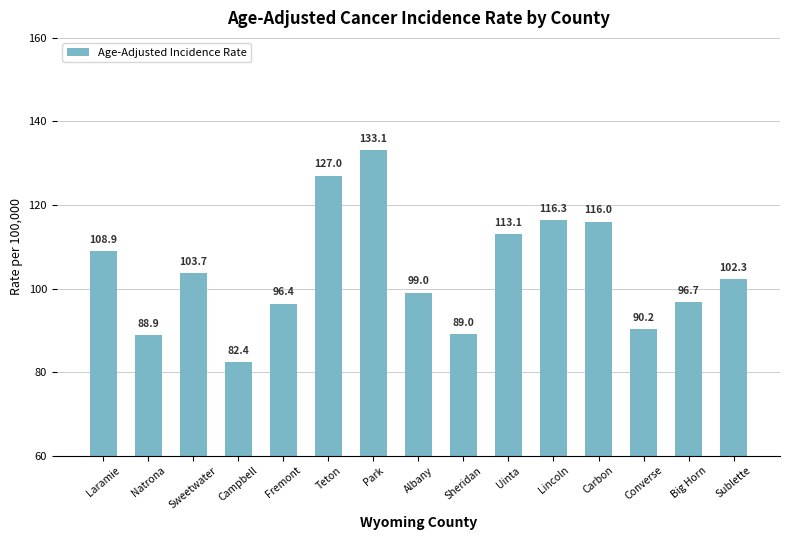

What position from the right is Fremont?

11